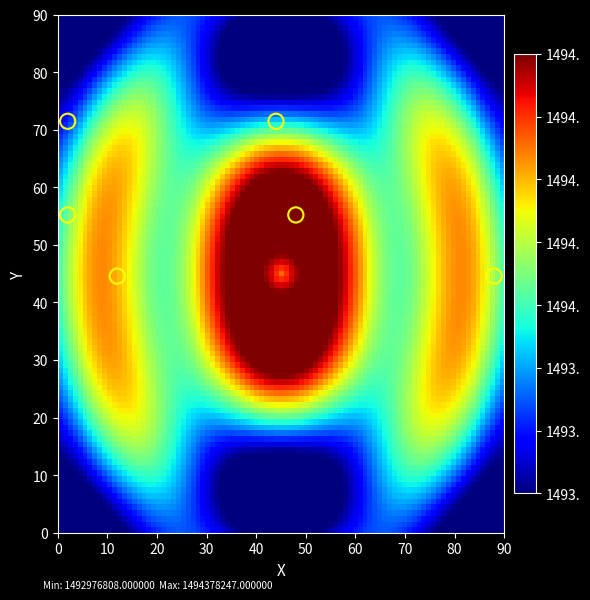

What is the range of X values (max minus min)?

86.0